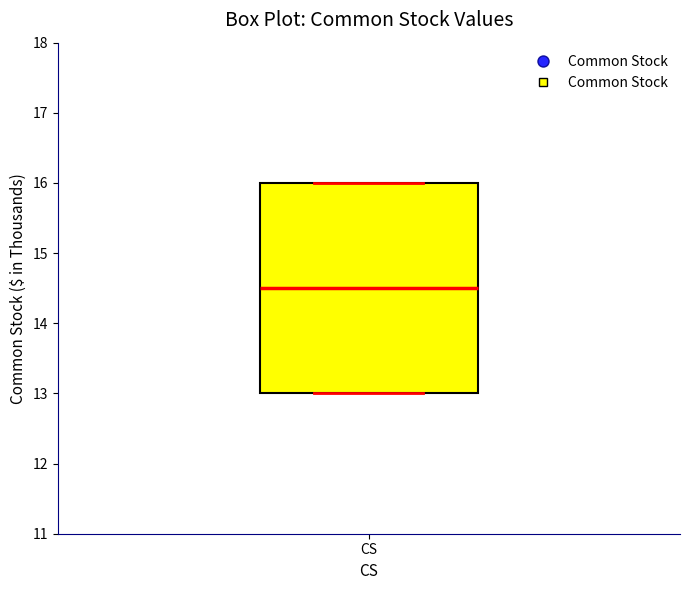

Transcribe this box plot: give where the median line is, the range the box spans, and where the two whiskers end, as read against the y-axis. The values are not printed on the chart, so give them approximately, as read against the axis.

median 14.5, box 13.0 to 16.0, whiskers 13.0 to 16.0